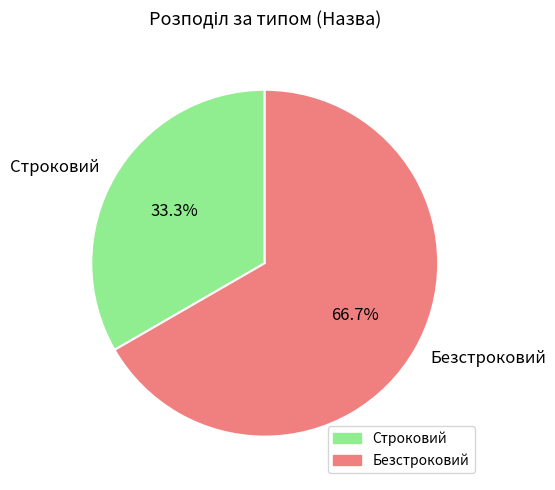

Which category has the biggest portion of the pie?

Безстроковий